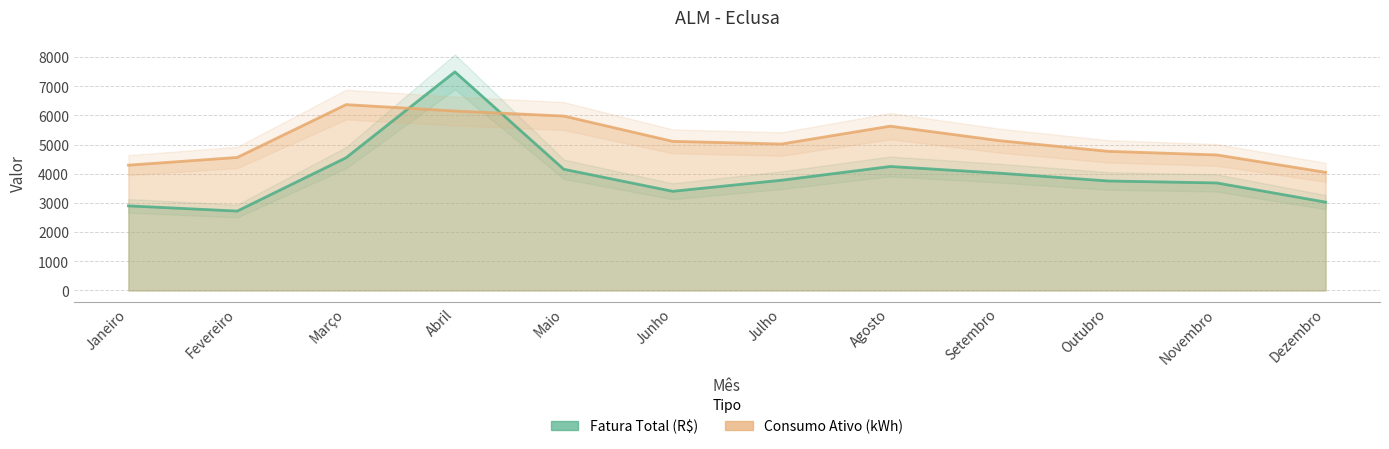

Which category has the highest value in the Consumo Ativo (kWh) series?

Março